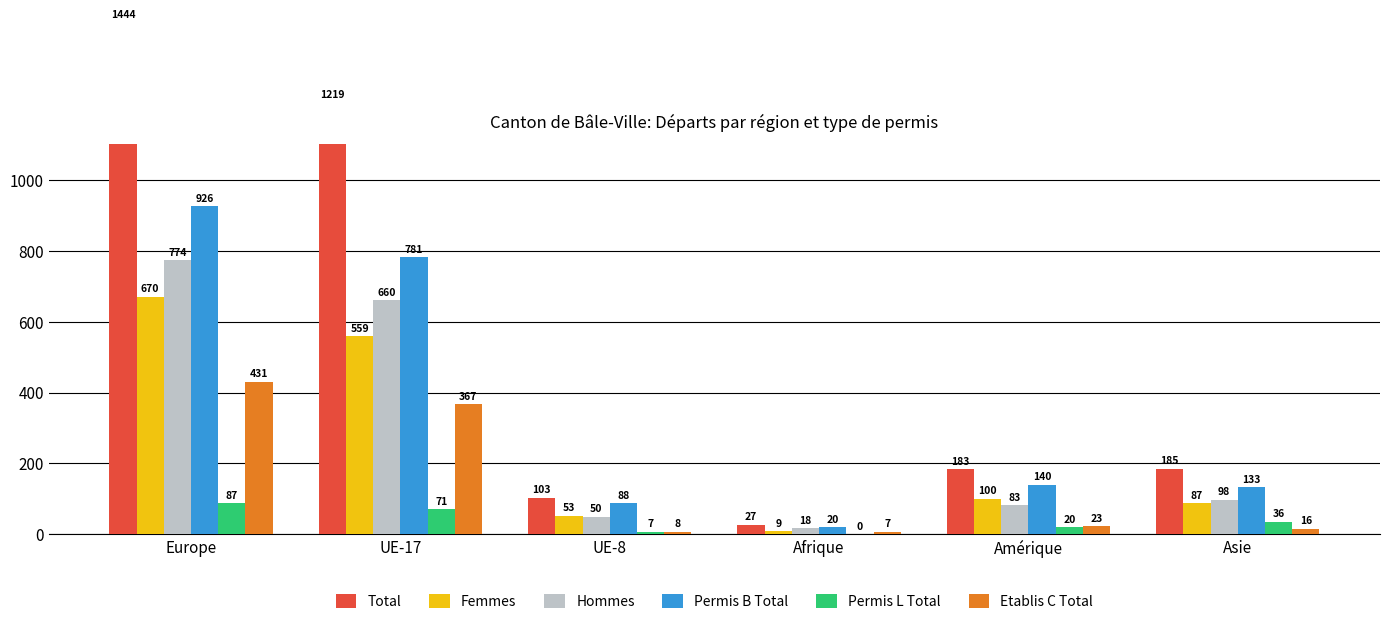

Reading left to right, extract all data points from this chart.

Total: Europe=1444	UE-17=1219	UE-8=103	Afrique=27	Amérique=183	Asie=185
Femmes: Europe=670	UE-17=559	UE-8=53	Afrique=9	Amérique=100	Asie=87
Hommes: Europe=774	UE-17=660	UE-8=50	Afrique=18	Amérique=83	Asie=98
Permis B Total: Europe=926	UE-17=781	UE-8=88	Afrique=20	Amérique=140	Asie=133
Permis L Total: Europe=87	UE-17=71	UE-8=7	Afrique=0	Amérique=20	Asie=36
Etablis C Total: Europe=431	UE-17=367	UE-8=8	Afrique=7	Amérique=23	Asie=16